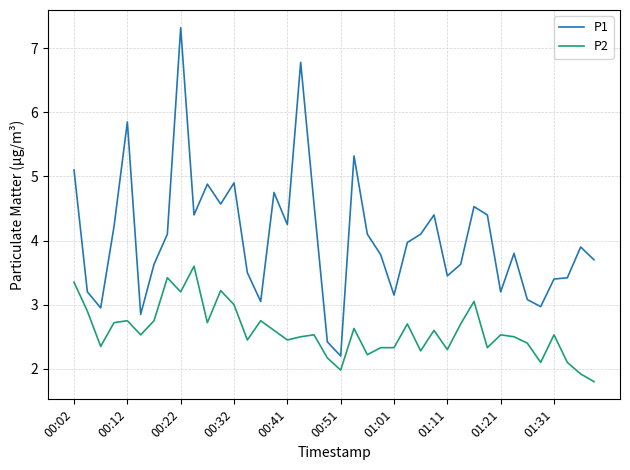

What are all the series names shown in the legend?

P1, P2